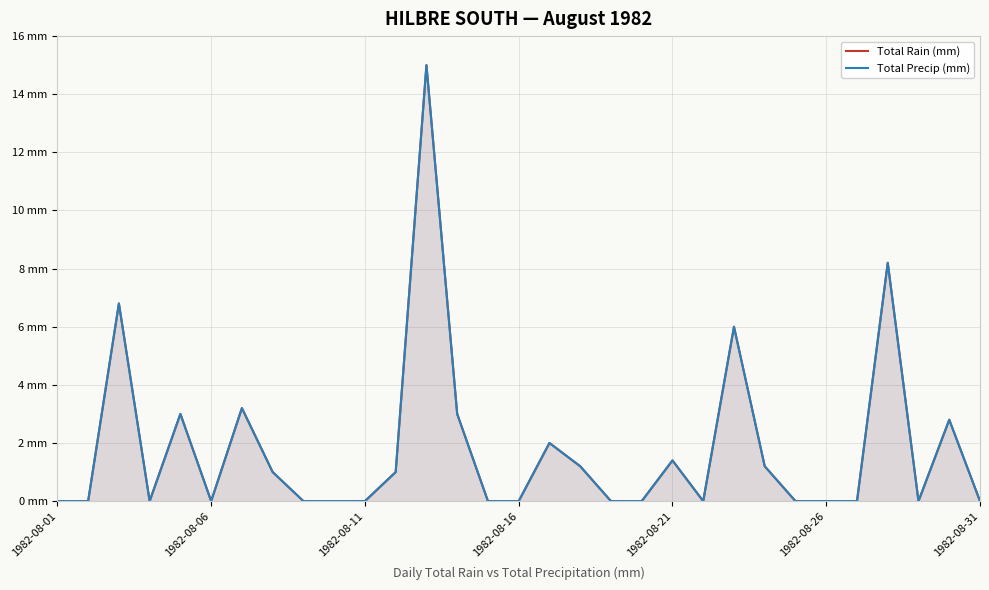

How many values in Total Rain (mm) are above zero?

14